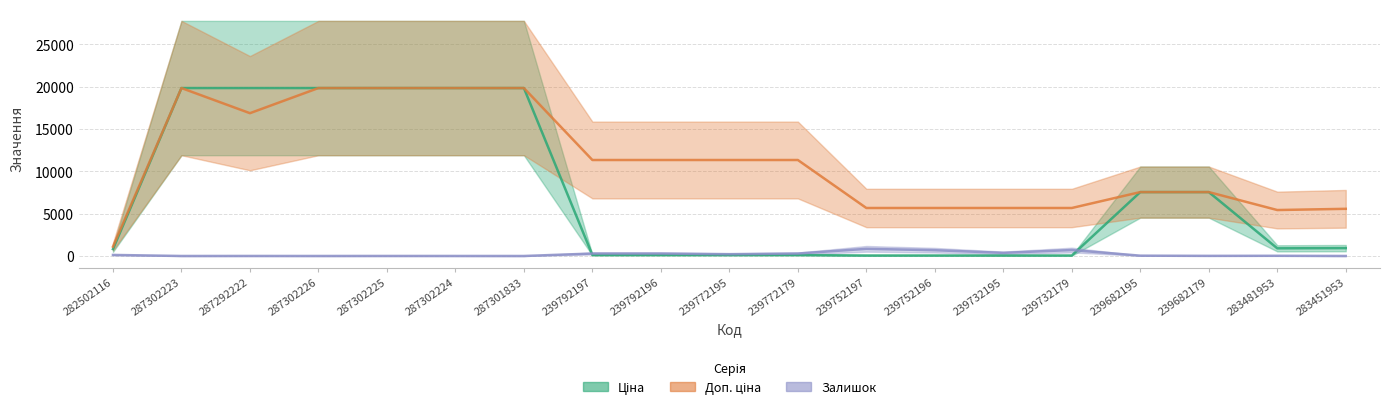

What is the difference between the Залишок values at 239772179 and 287302226?

289.0